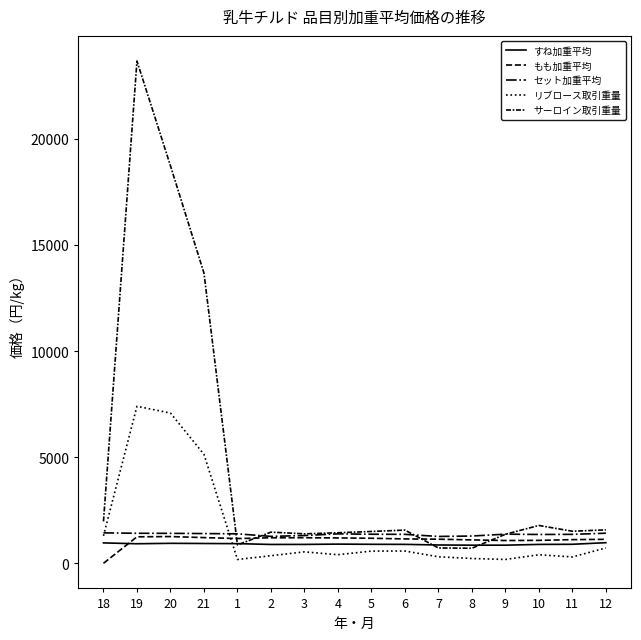

How many lines are shown in the chart?

5